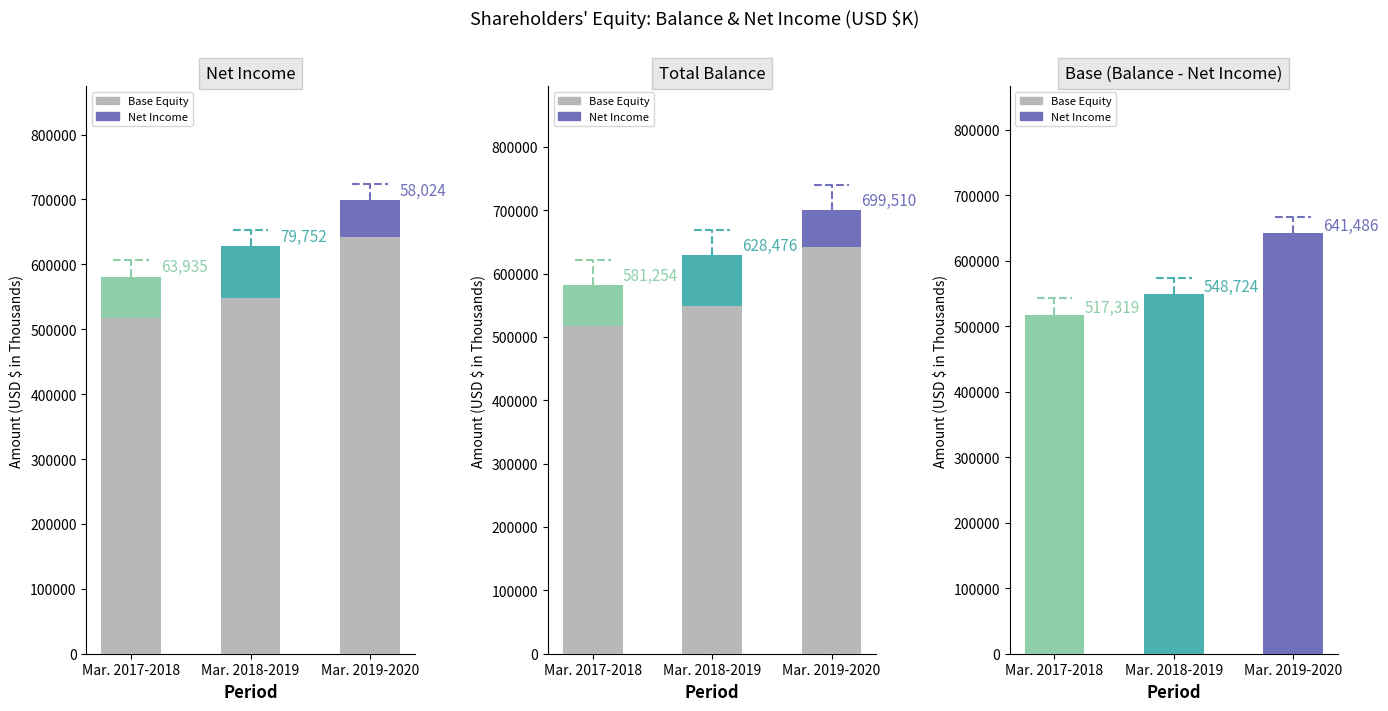

What position from the left is Mar. 2019-2020?

3